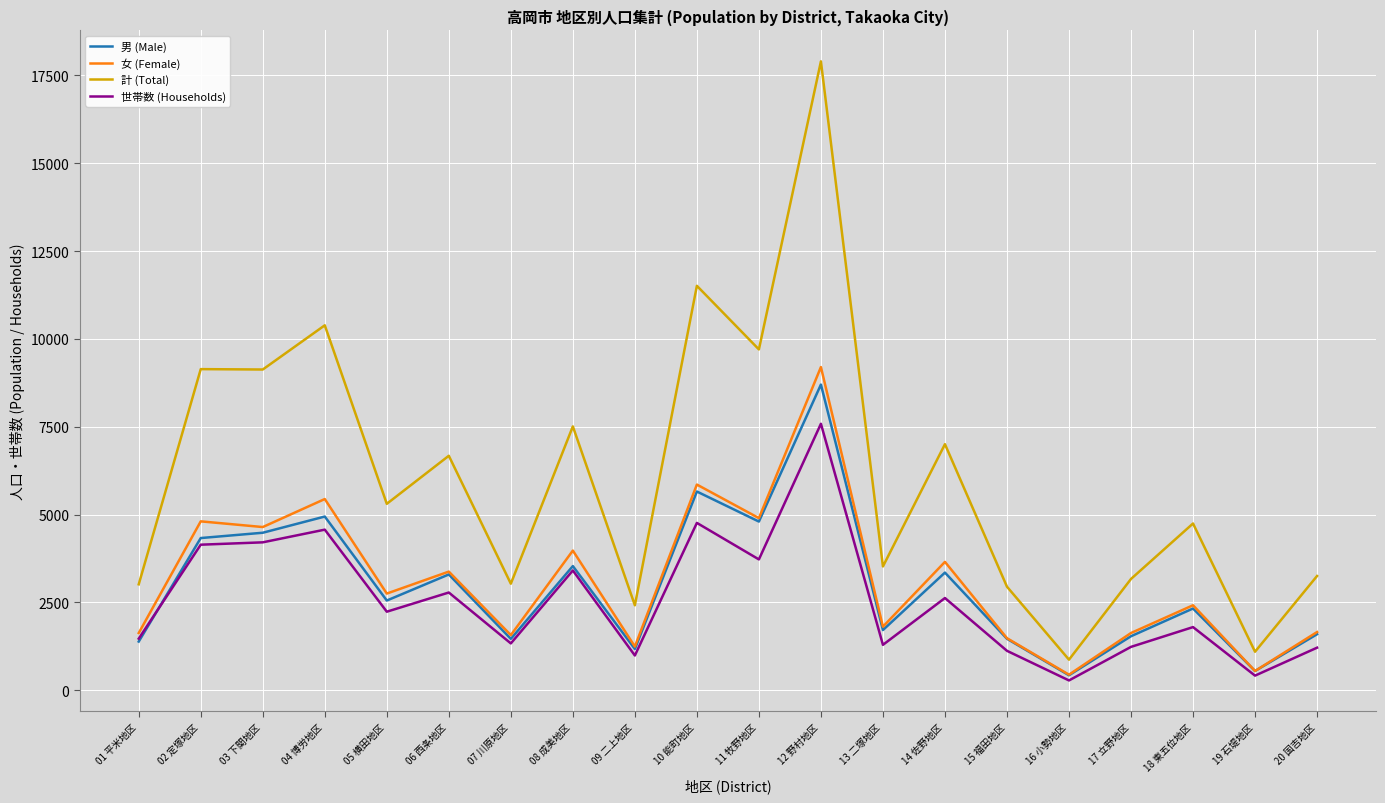

True or false: 計 (Total) has a value of 6673 at 06 西条地区.

True